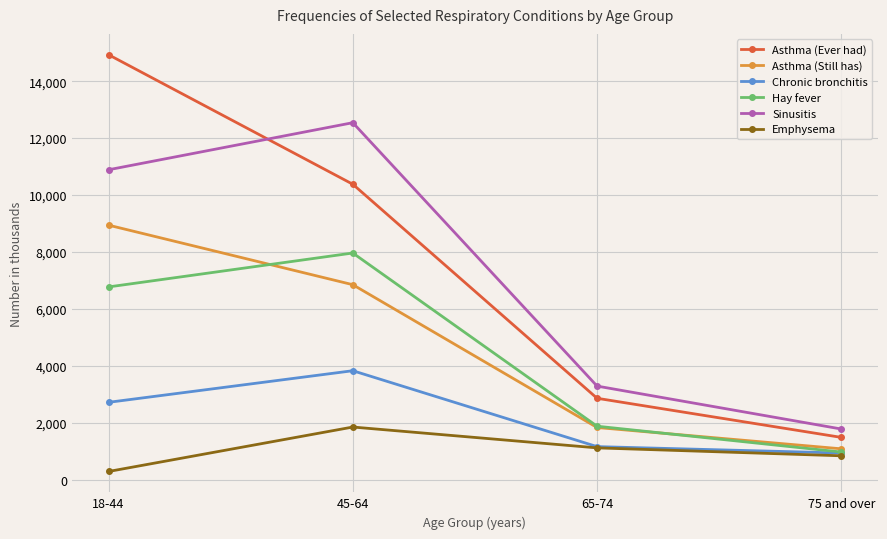

How many Sinusitis values are between 3291 and 12542?

3